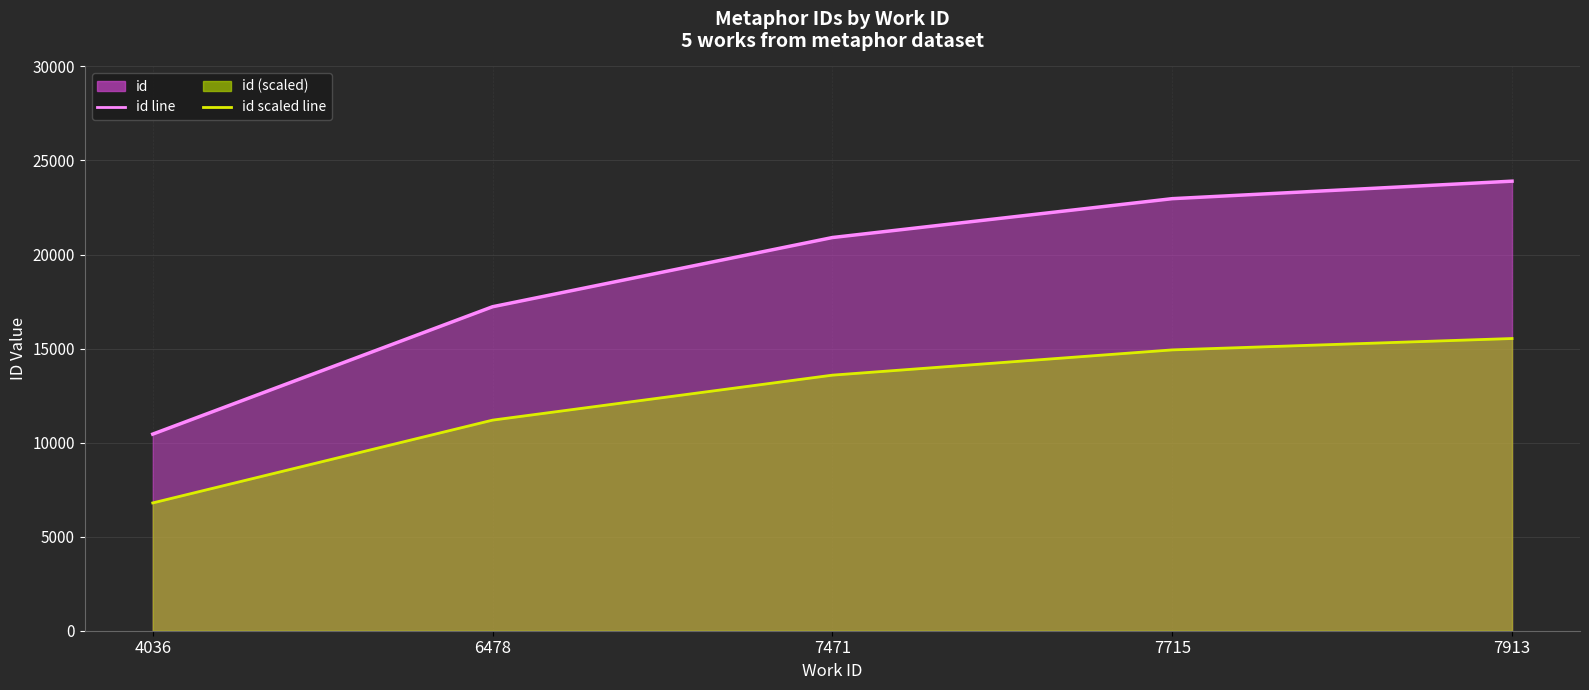

What is the spread (max minus min) of values at 6478?

6028.8